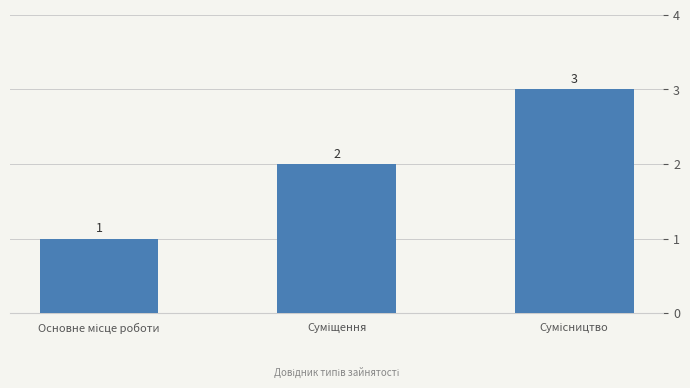

What is the value of the 2nd bar from the left?

2